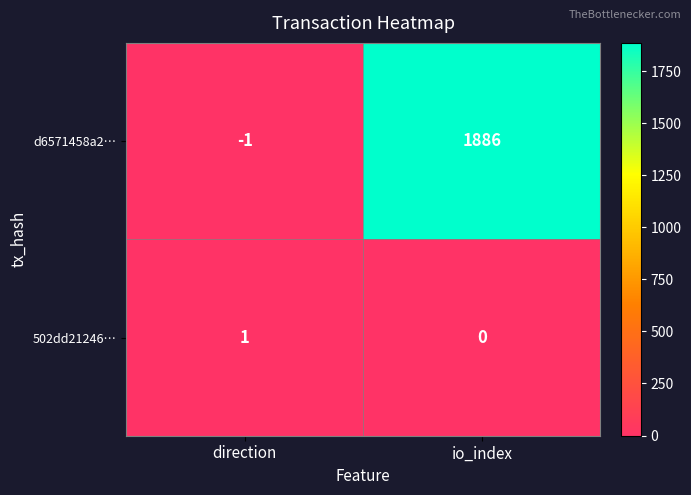

Which series has the largest total across all categories?

d6571458a2…